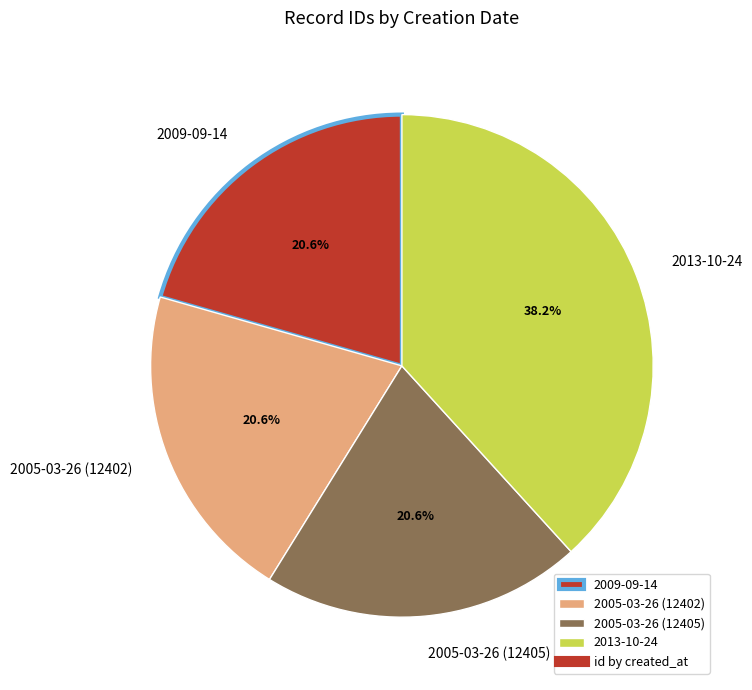

What percentage is NOT represented by 2005-03-26 (12402)?

79.4%